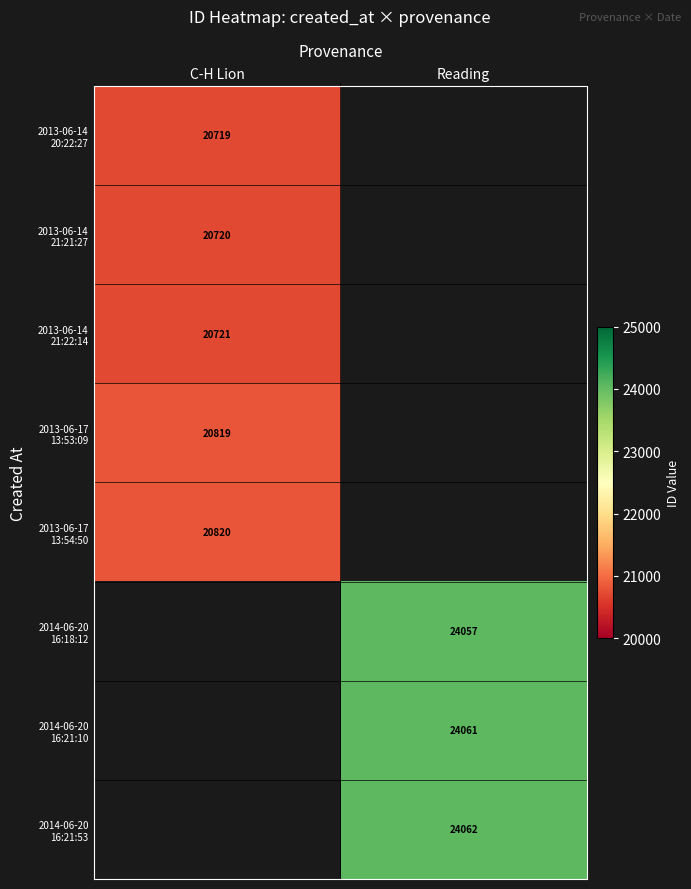

Is the value of 2014-06-20 16:18:12 at Reading greater than the value of 2013-06-17 13:53:09 at C-H Lion?

Yes